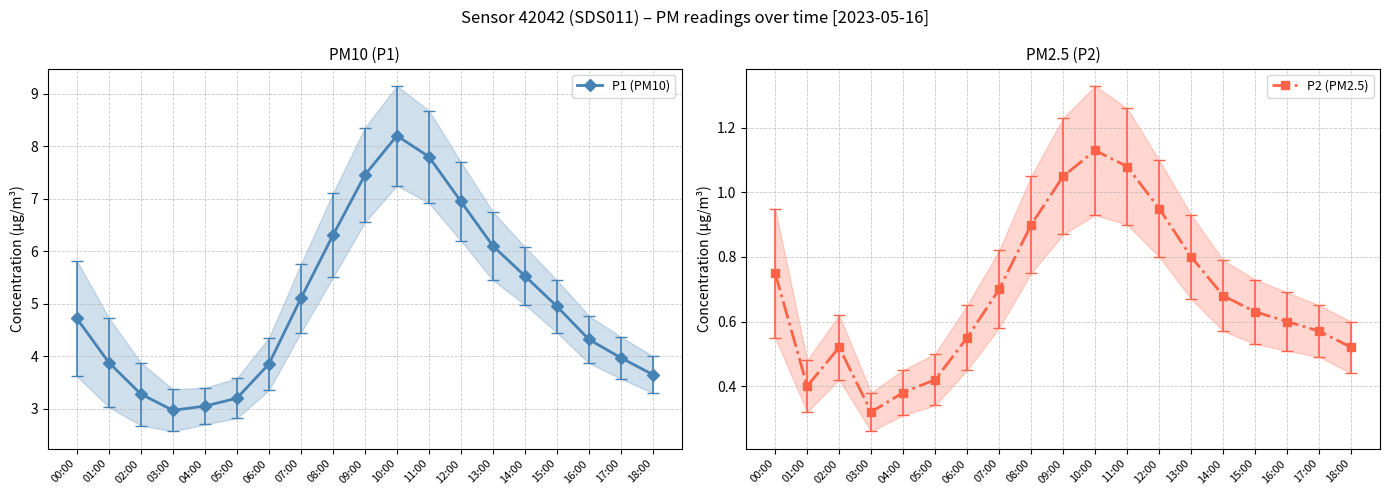

What is the smallest value displayed?

0.3